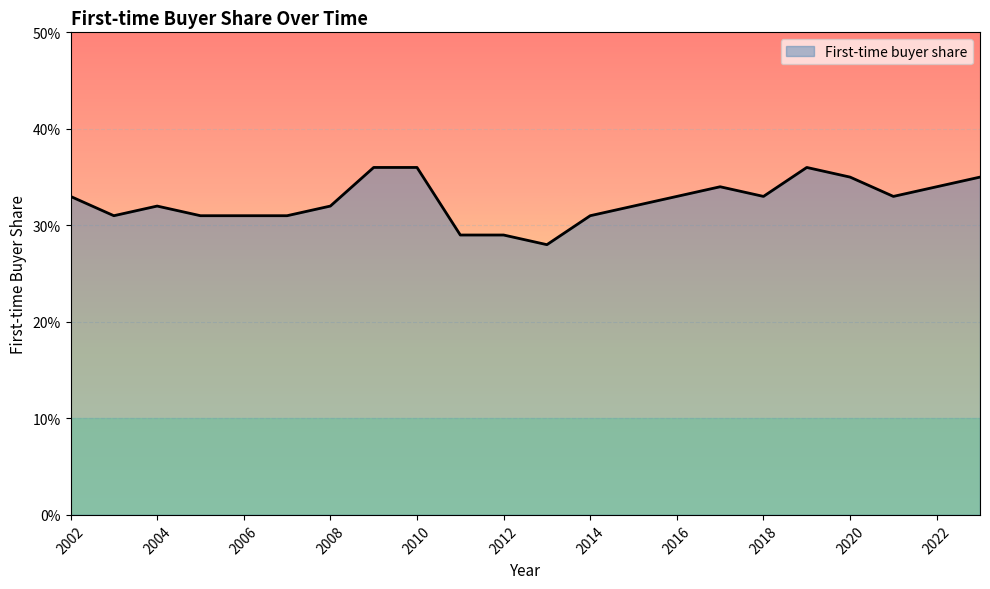

Does the chart have visible grid lines?

Yes